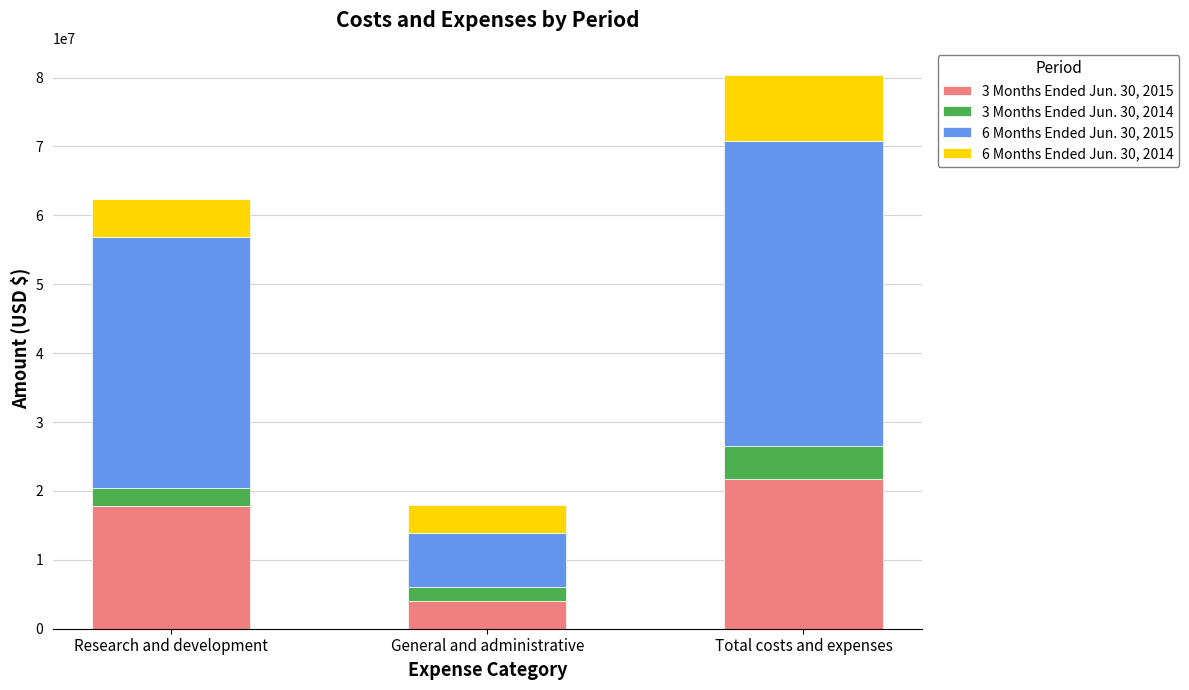

What is the minimum value for 3 Months Ended Jun. 30, 2015?

3985797